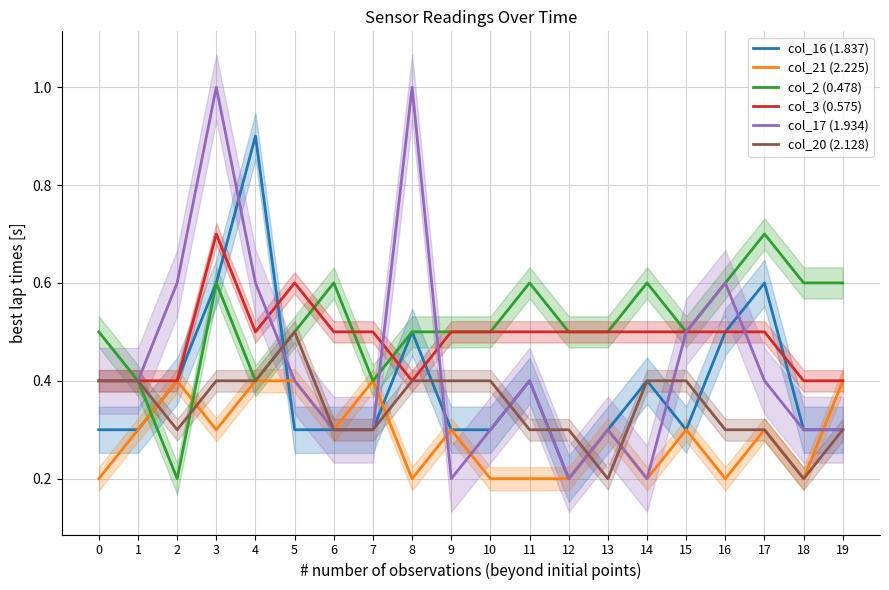

What is the spread (max minus min) of values at 1?

0.1